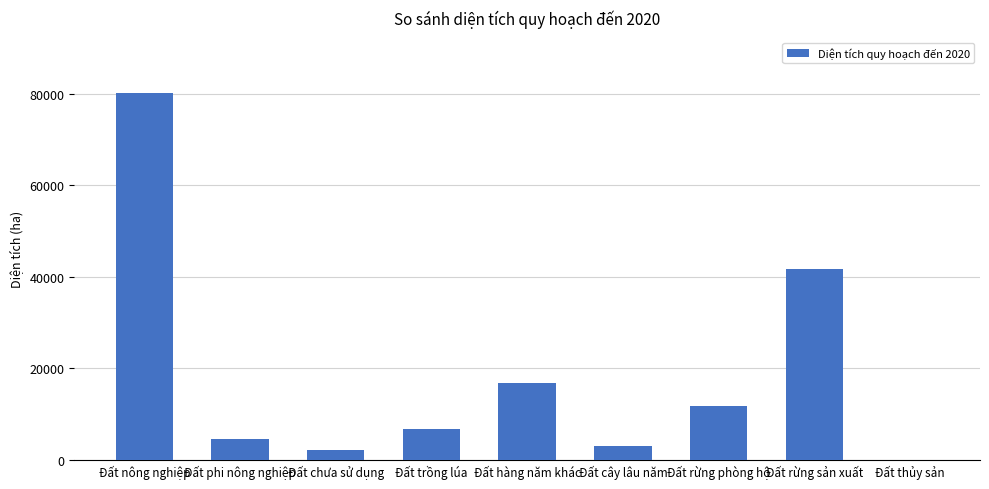

Where is the data nearest to the value 40131?

Đất rừng sản xuất